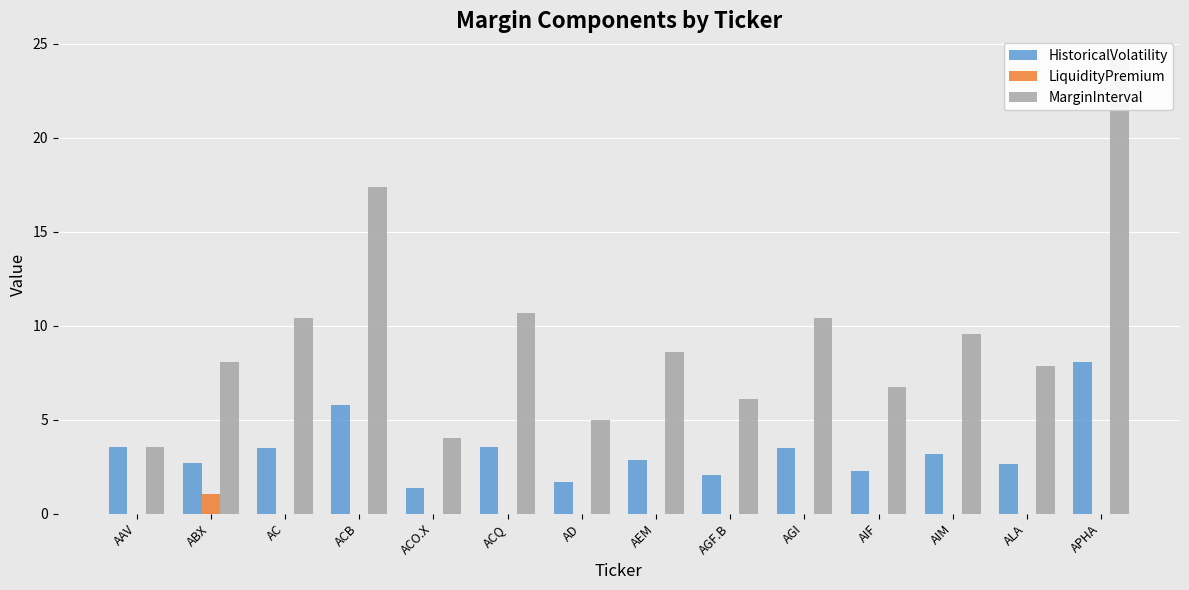

The value of HistoricalVolatility at AIF is 2.2. True or false?

True